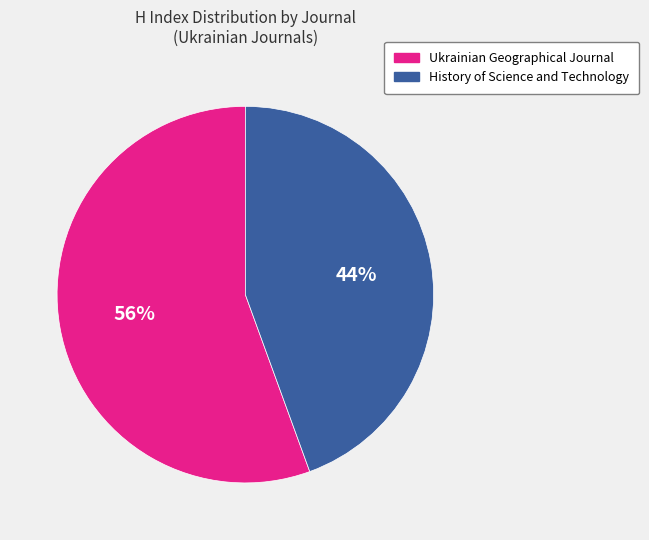

True or false: Ukrainian Geographical Journal accounts for 50% of the total.

False